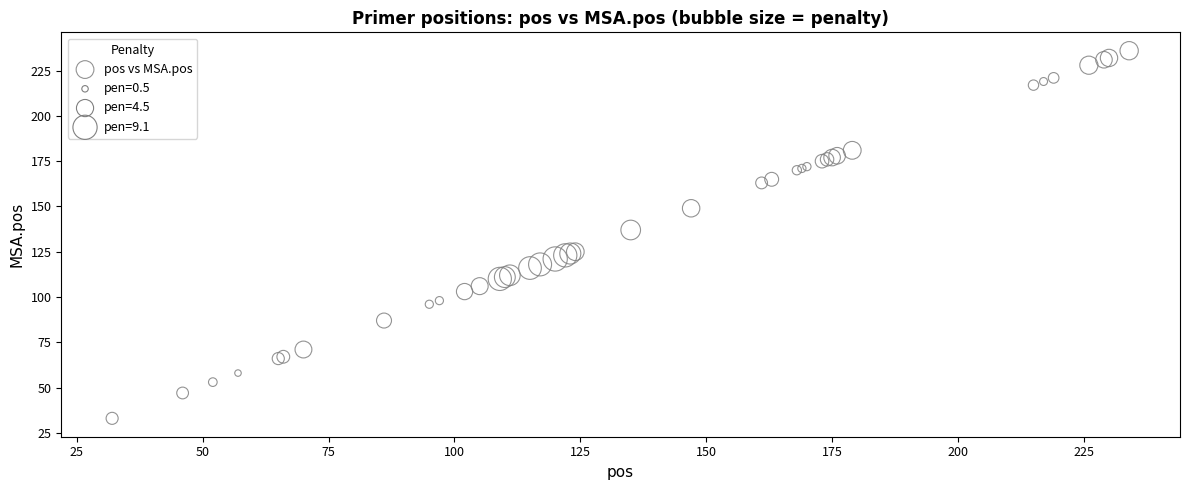

What Y value in the scatter plot is closest to 134?

137